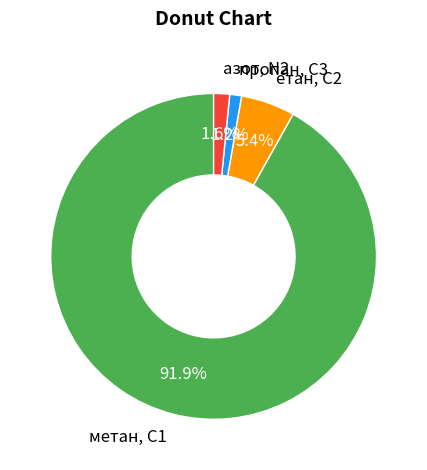

Between пропан, С3 and етан, С2, which is larger?

етан, С2